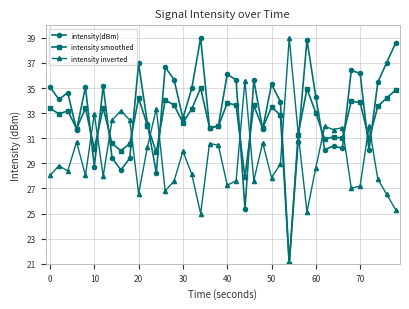

In intensity(dBm), how many points are lower than both neighbors (excluding endpoints)?

13